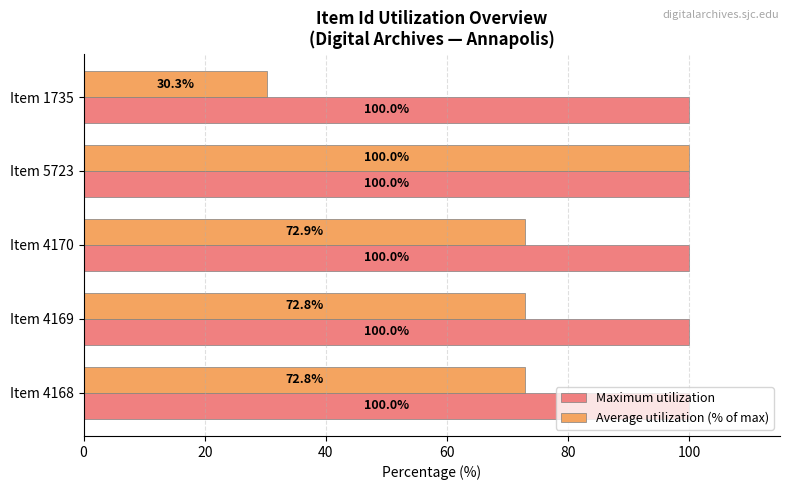

True or false: Average utilization (% of max) has a value of 103.0 at Item 4169.

False